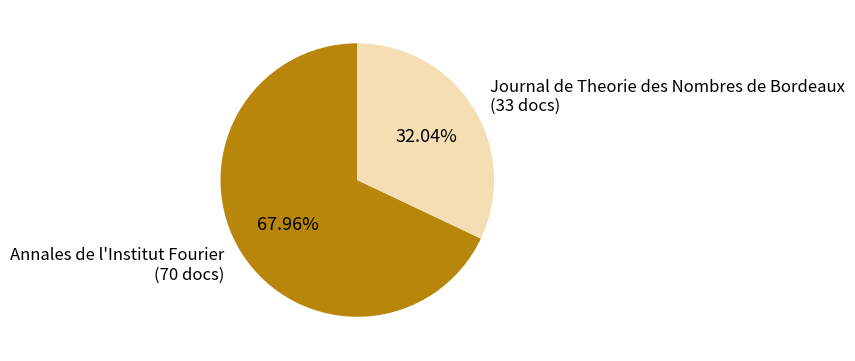

Does Journal de Theorie des Nombres de Bordeaux represent more than half of the total?

No